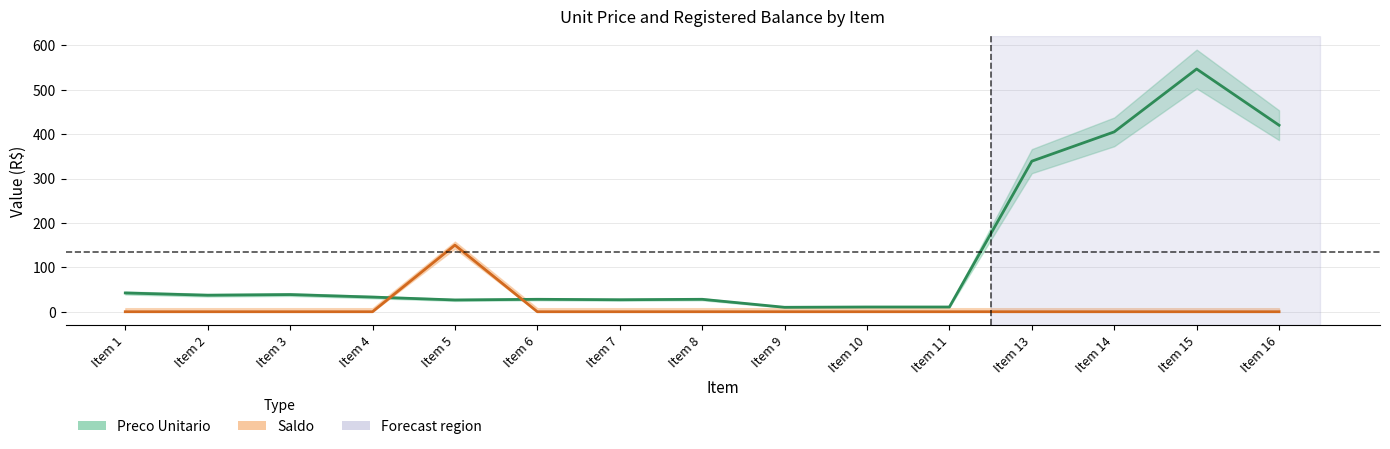

What is the approximate value of Preco Unitario at Item 11?

10.7